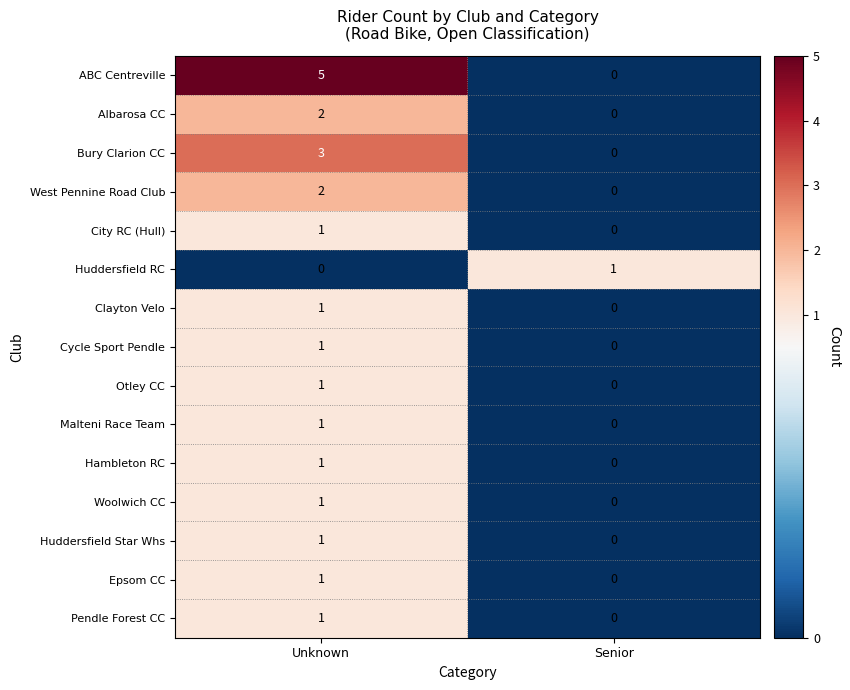

Which series changed the most between Unknown and Senior?

ABC Centreville